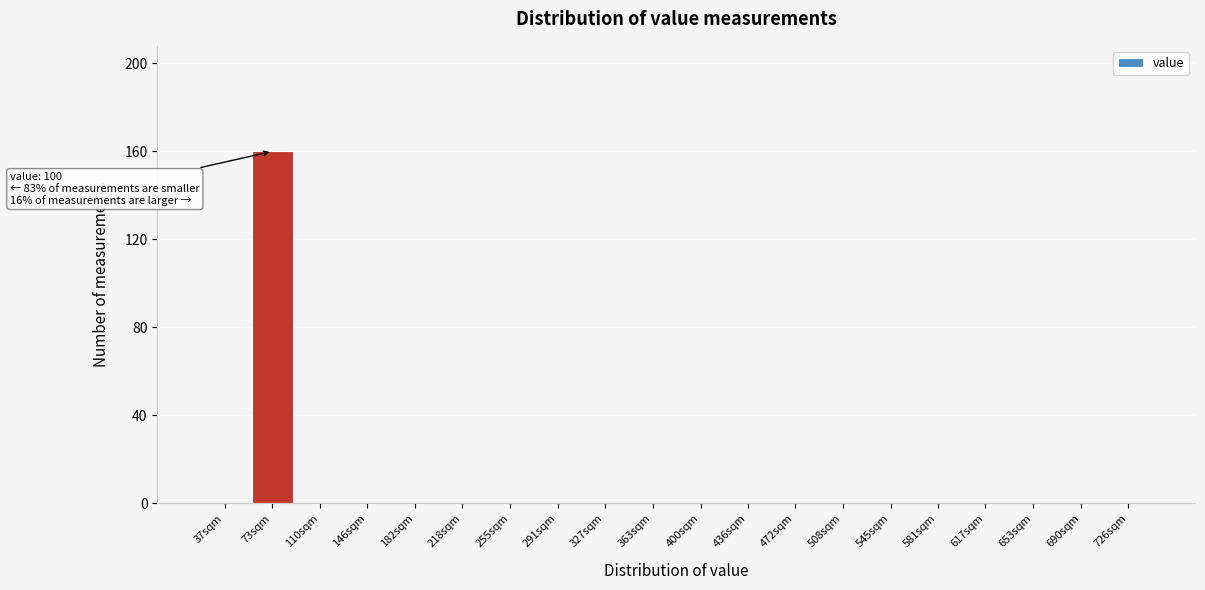

Reading left to right, what are all the values shown in this chart?

37sqm=0	73sqm=160	110sqm=0	146sqm=0	182sqm=0	218sqm=0	255sqm=0	291sqm=0	327sqm=0	363sqm=0	400sqm=0	436sqm=0	472sqm=0	508sqm=0	545sqm=0	581sqm=0	617sqm=0	653sqm=0	690sqm=0	726sqm=0